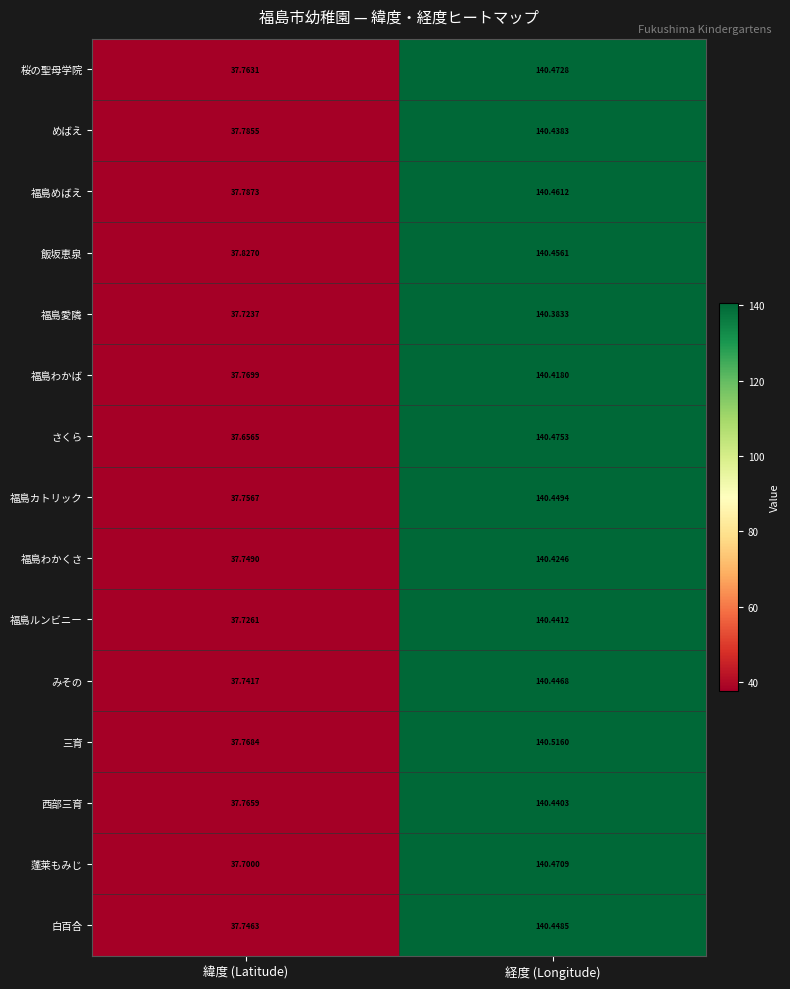

At which label does 白百合 reach its peak?

経度 (Longitude)